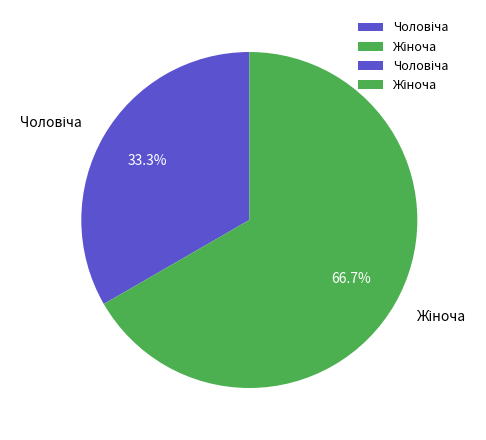

Is there any slice that represents more than half of the pie?

Yes